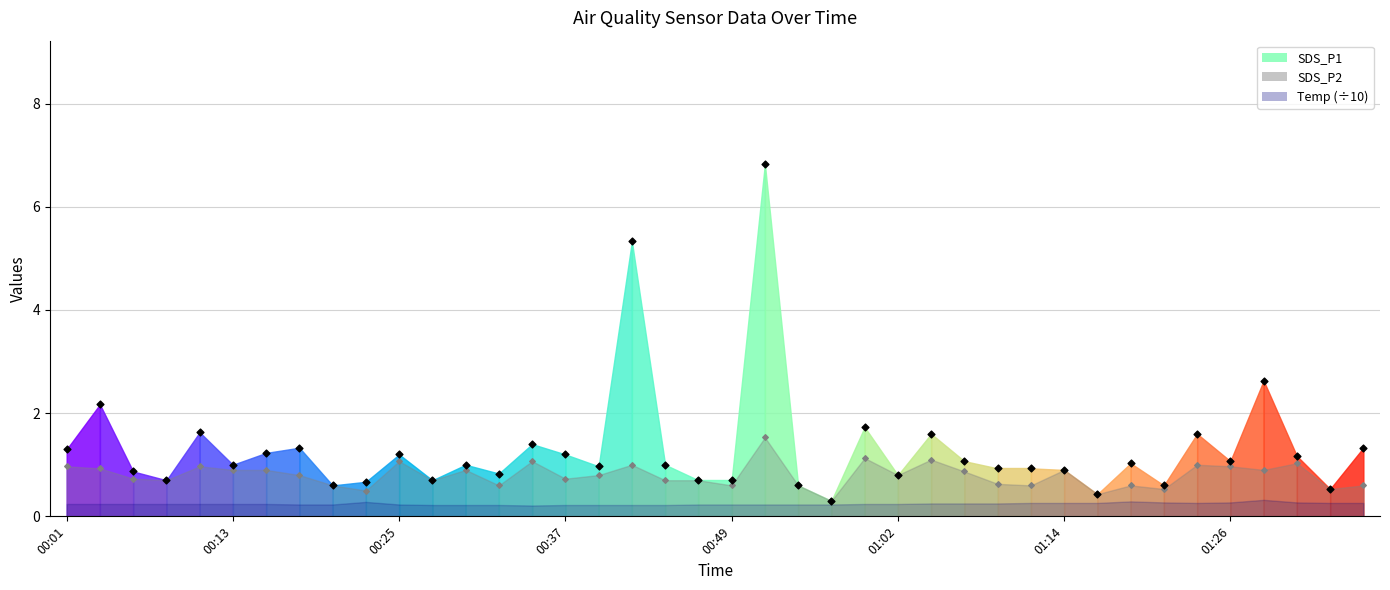

Is the value of SDS_P2 at 00:35 greater than the value of SDS_P1 at 00:59?

No